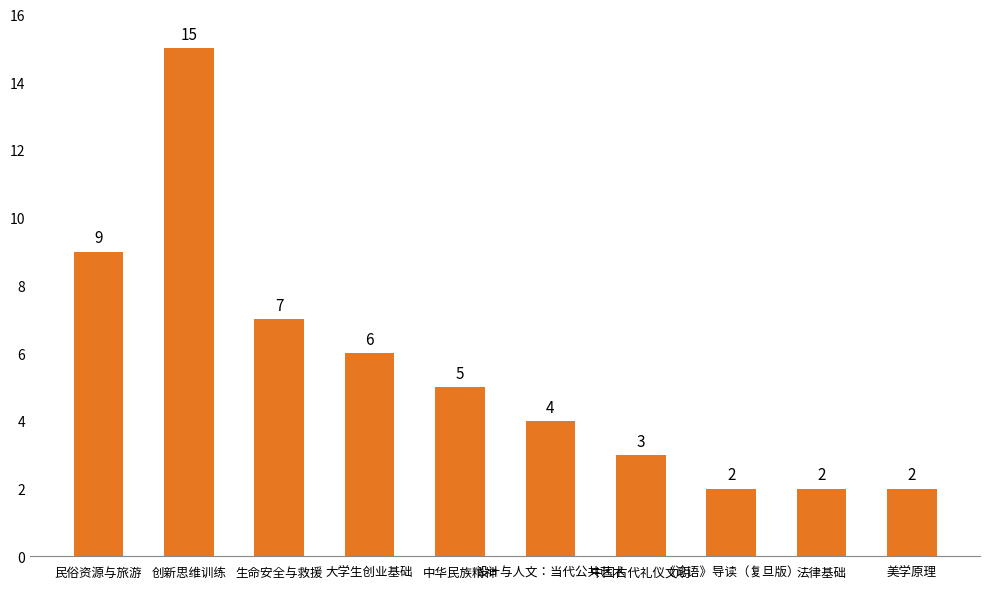

What position from the left is 民俗资源与旅游?

1